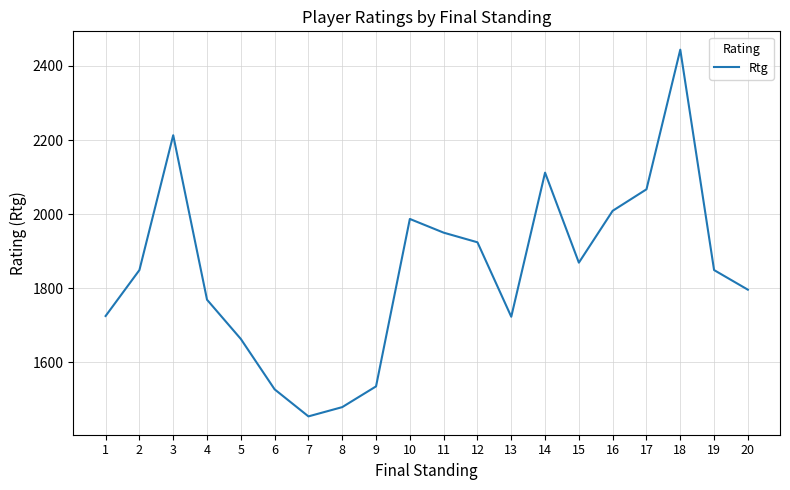

What is the greatest value displayed?

2444